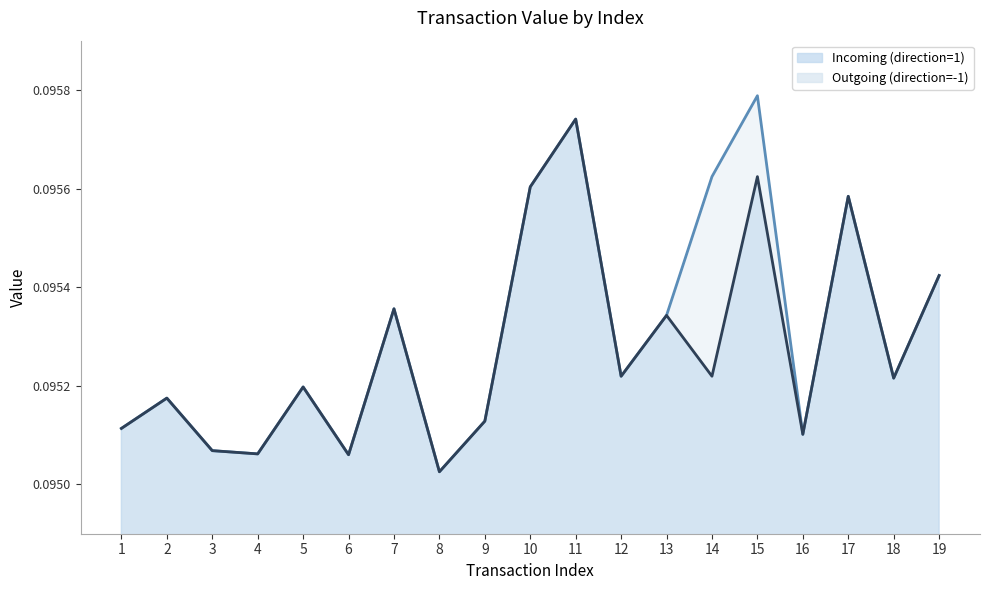

Between 2 and 8, which series saw the biggest shift?

Incoming (direction=1)